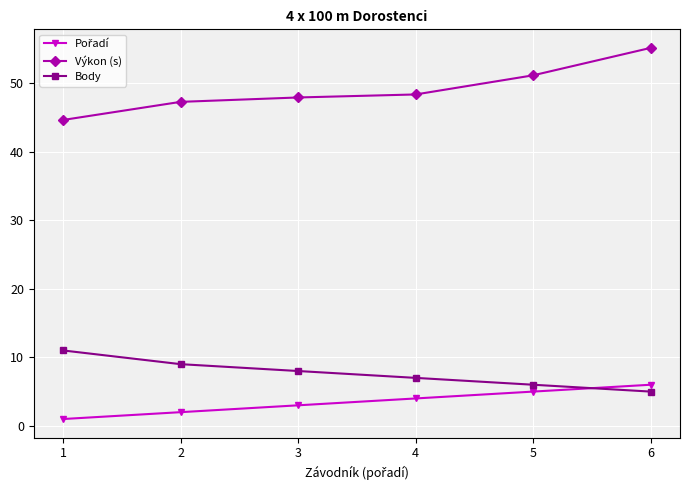

Which category has the highest value in the Výkon (s) series?

6